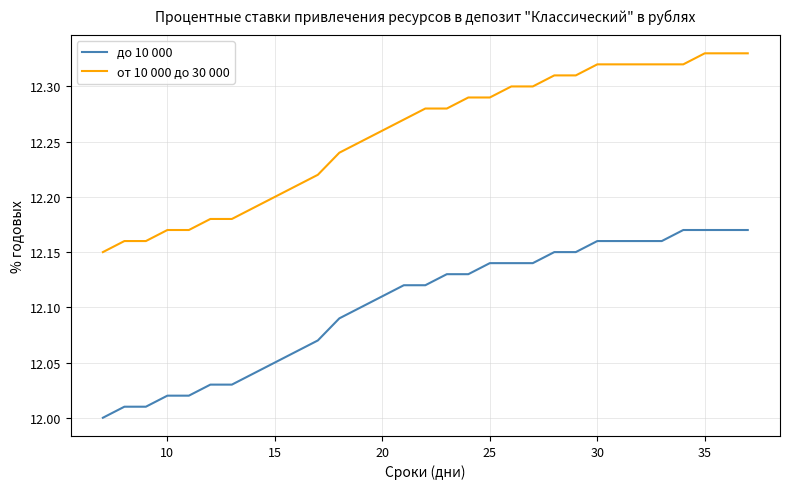

Which series has the largest total across all categories?

от 10 000 до 30 000